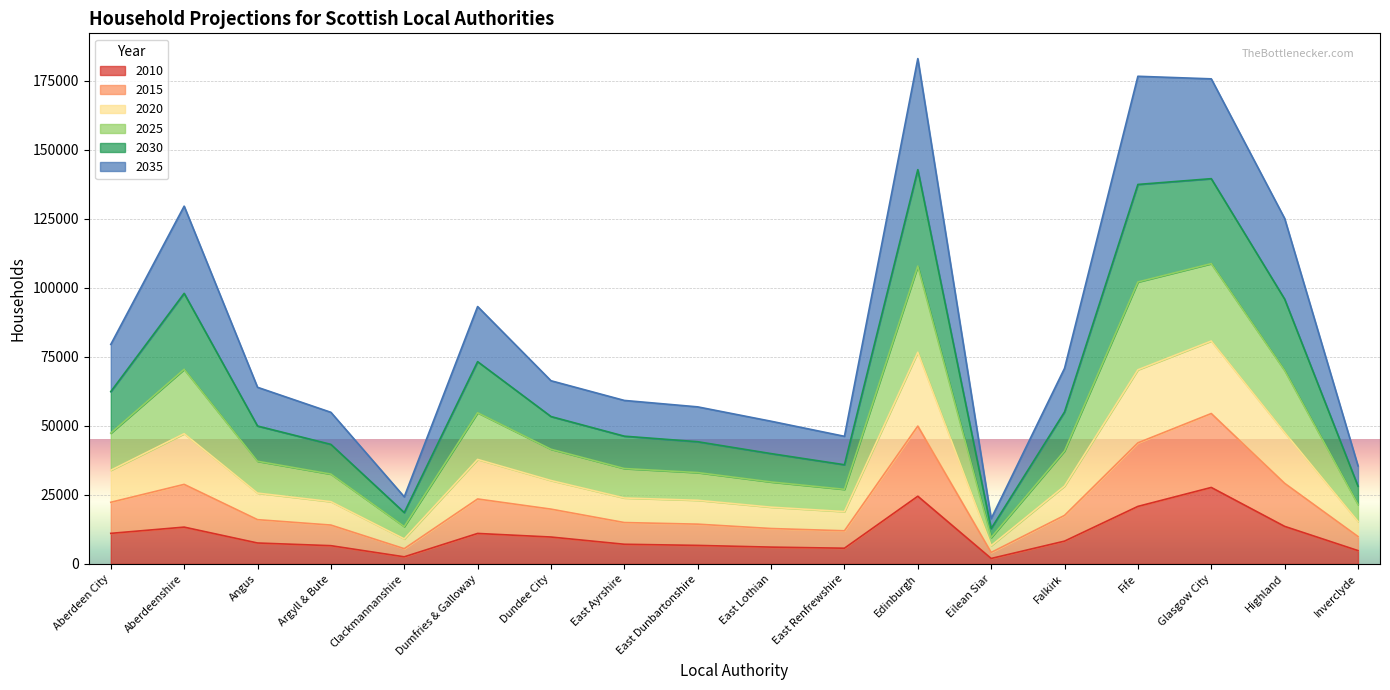

What is the minimum value shown in the chart?

1970